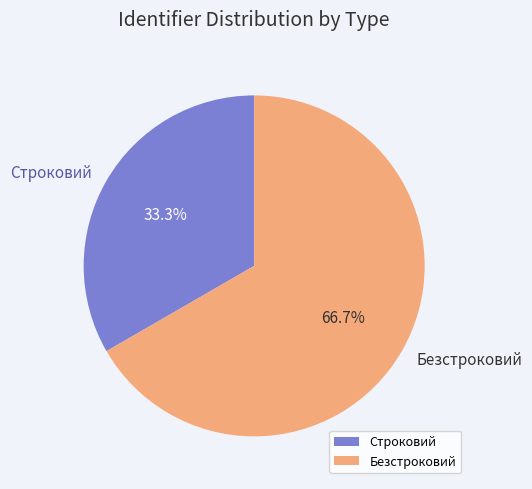

Rank the categories by value from lowest to highest.

Строковий, Безстроковий